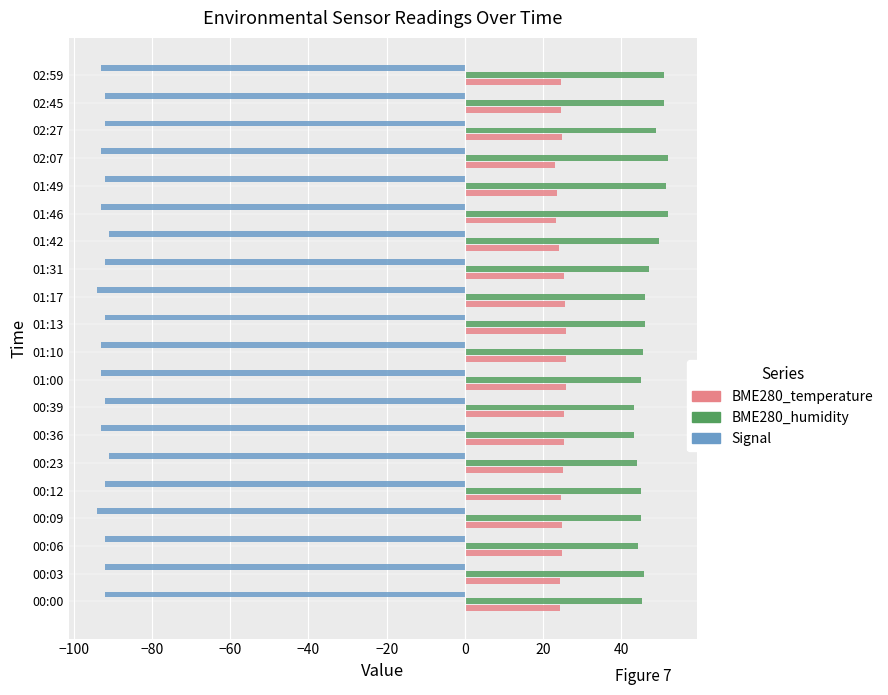

Count the number of categories in the chart.

20